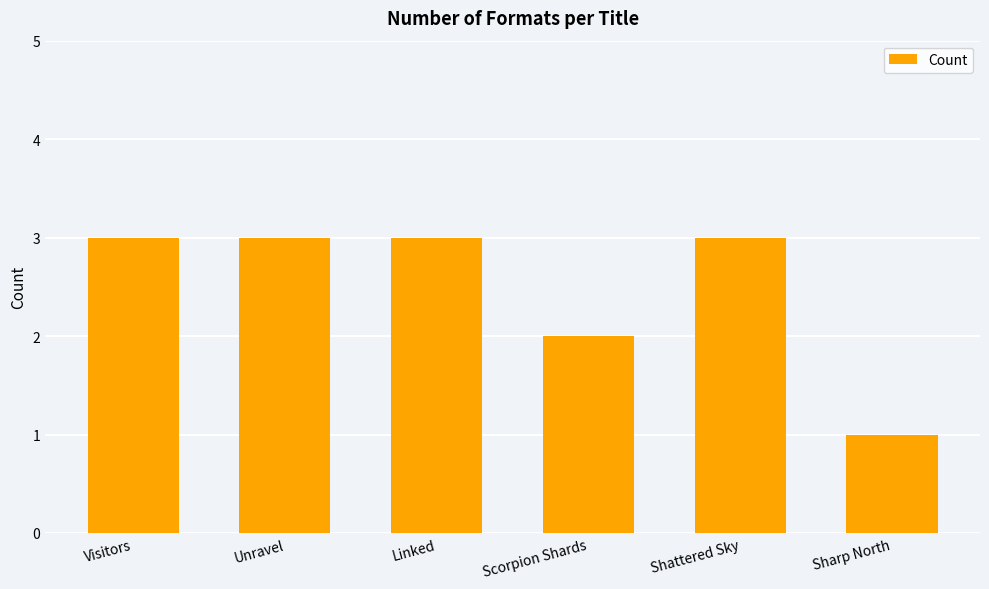

Reading right to left, transcribe all the data shown in this chart.

Sharp North=1	Shattered Sky=3	Scorpion Shards=2	Linked=3	Unravel=3	Visitors=3